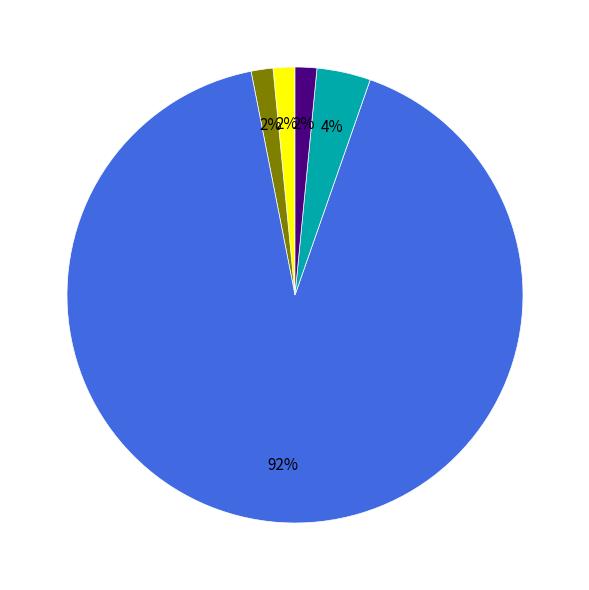

To the nearest percent, what is the average slice percentage?

20%